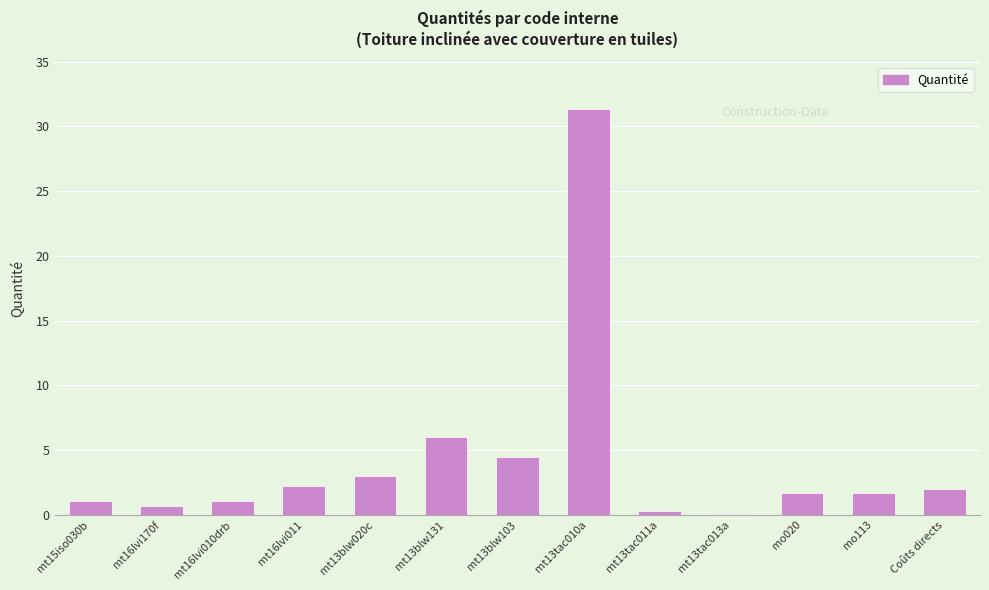

What is the change in value from mt15iso030b to mt13blw020c?

+1.9